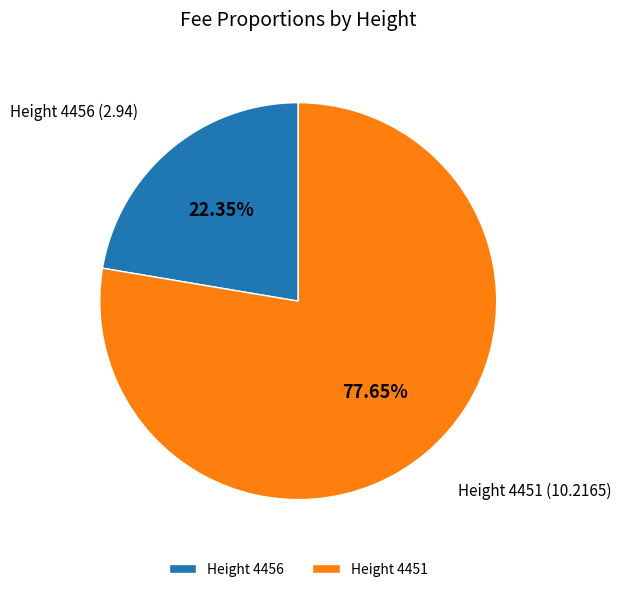

The Height 4456 slice represents 30% of the pie. True or false?

False